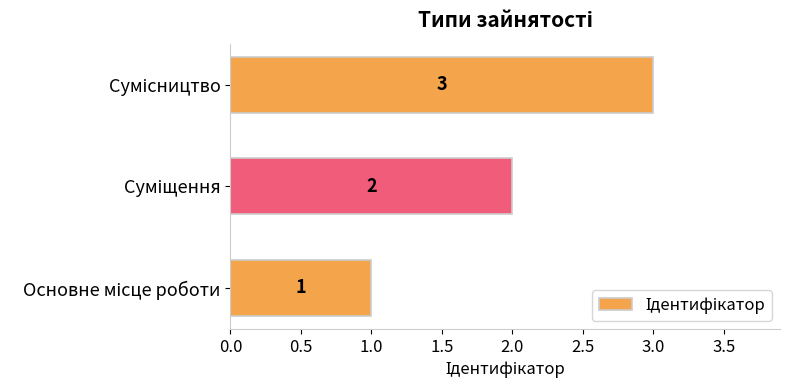

Does the chart contain stacked bars?

No